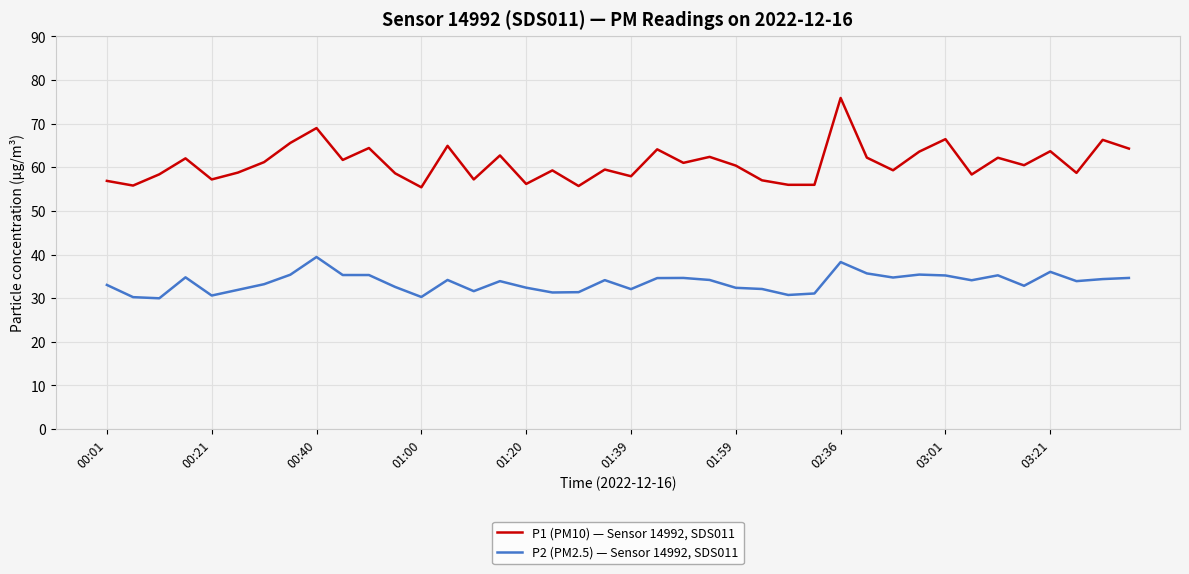

Which series has the largest total across all categories?

P1 (PM10) — Sensor 14992, SDS011